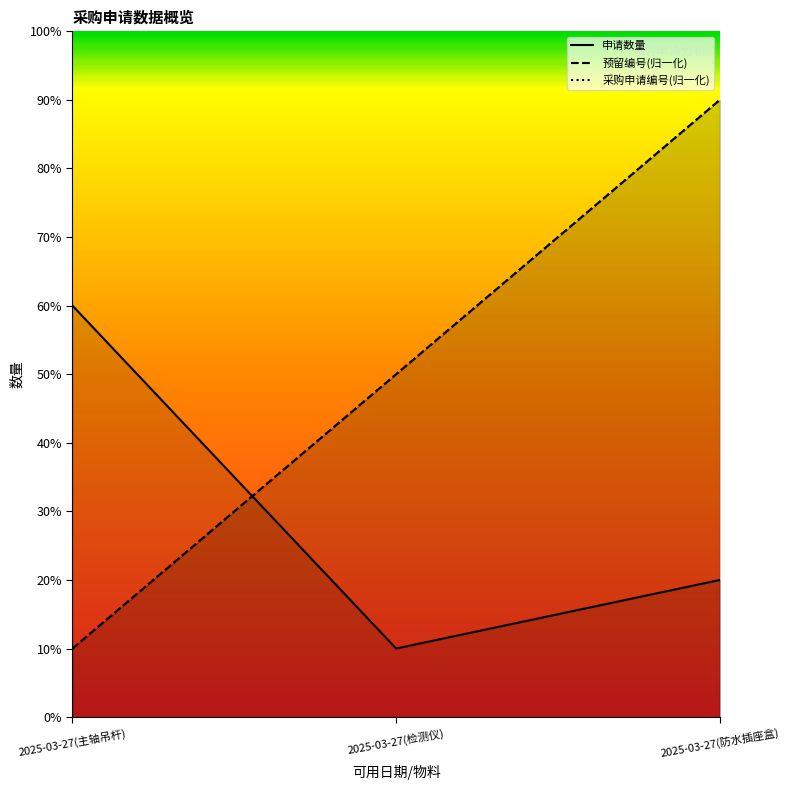

What is the difference between the 申请数量 values at 2025-03-27(检测仪) and 2025-03-27(防水插座盒)?

1.0